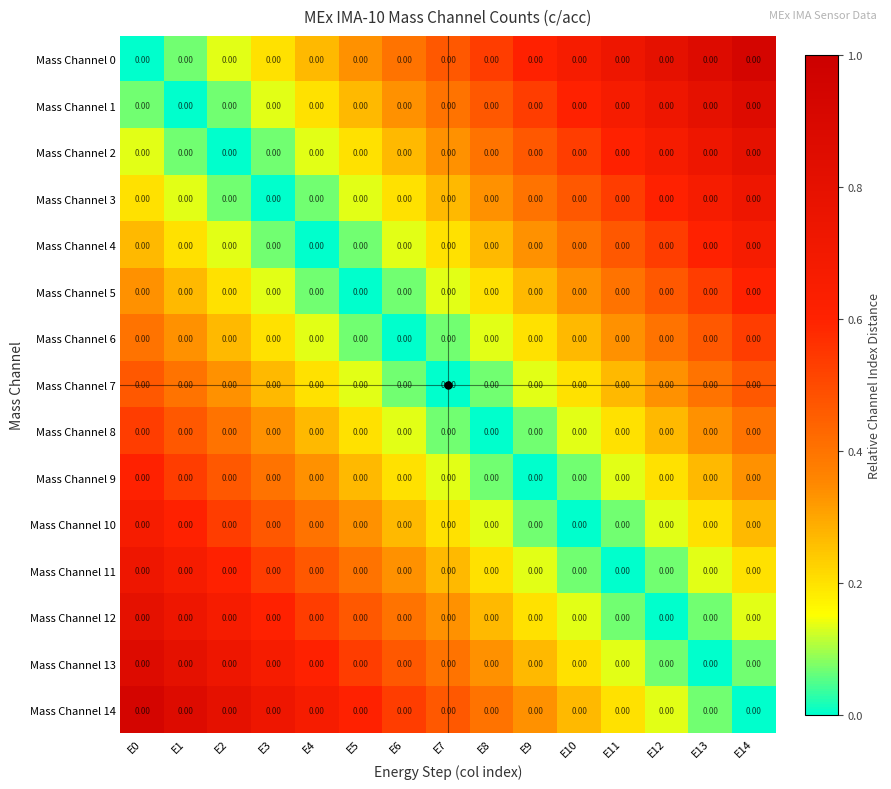

True or false: Mass Channel 2 has a value of 0.2 at E5.

True